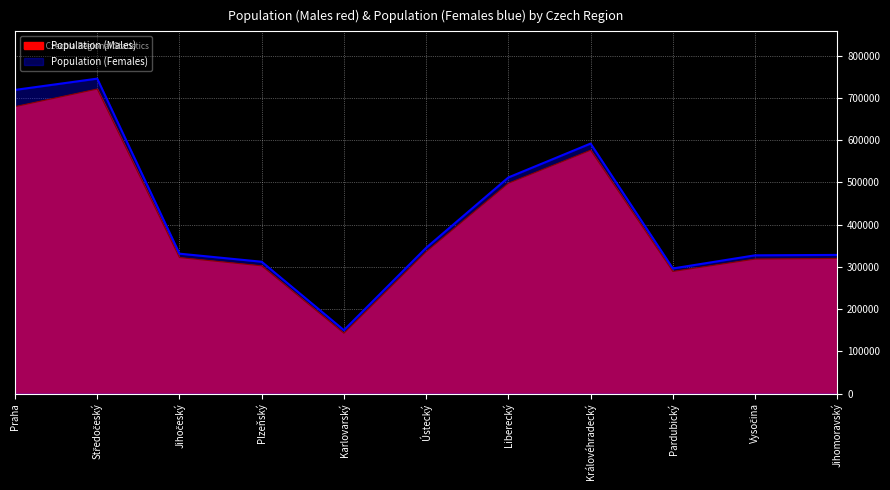

At how many categories does at least one series exceed 244099?

10